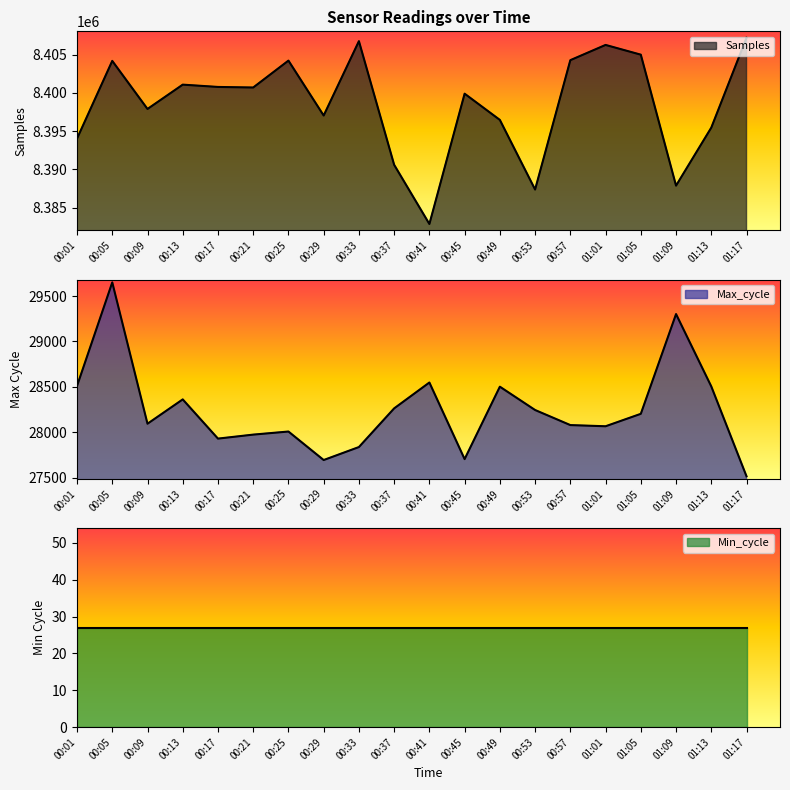

What is the difference between the maximum and minimum values in the Max_cycle series?

2136